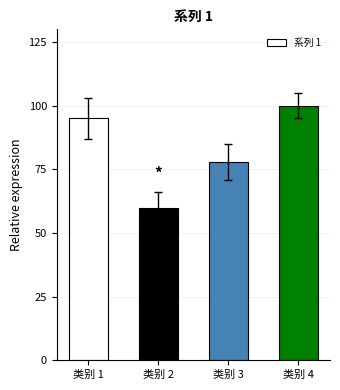

List the labels in order of value, largest first.

类别 4, 类别 1, 类别 3, 类别 2